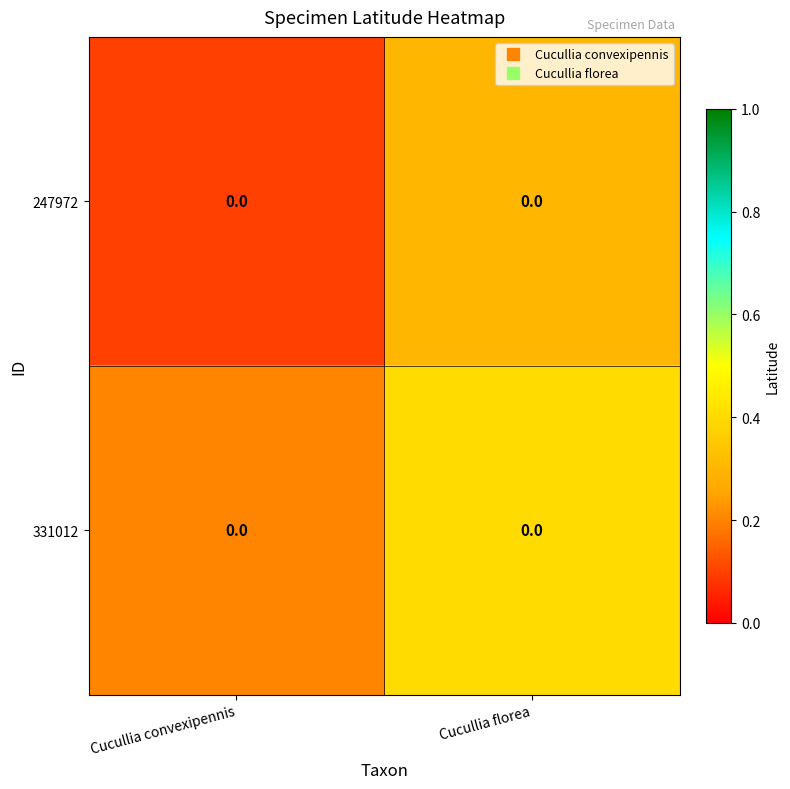

What value does the 331012 series have at Cucullia florea?

0.4